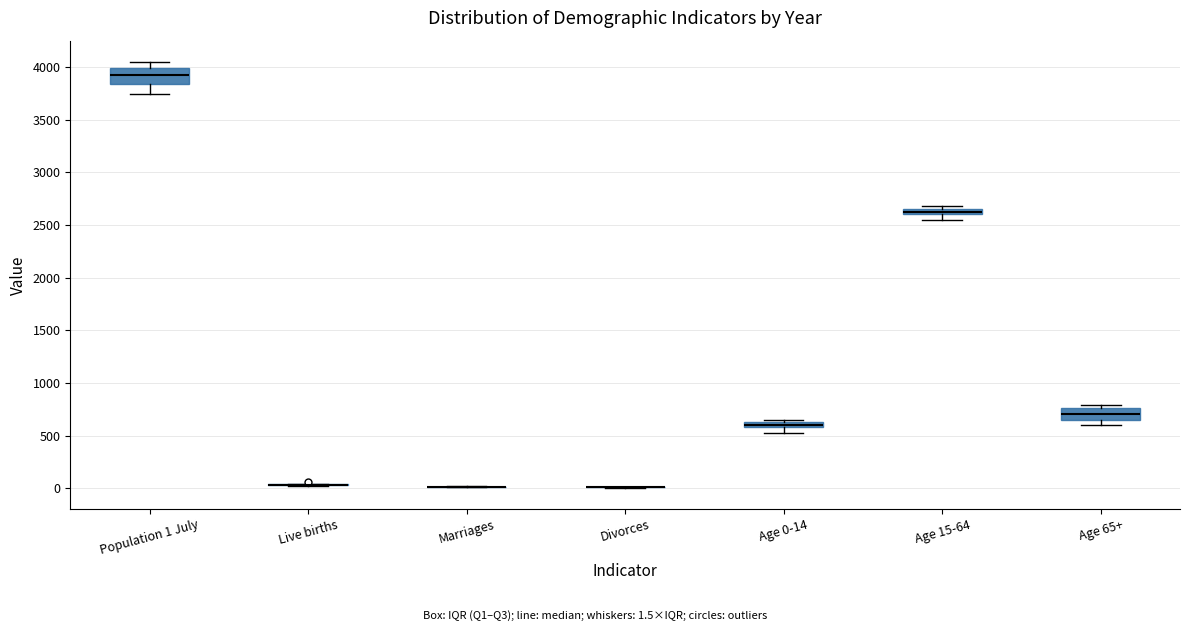

Where does the lower whisker of the box for Population 1 July end on the y-axis? The values are not printed on the chart, so give them approximately, as read against the axis.

3750